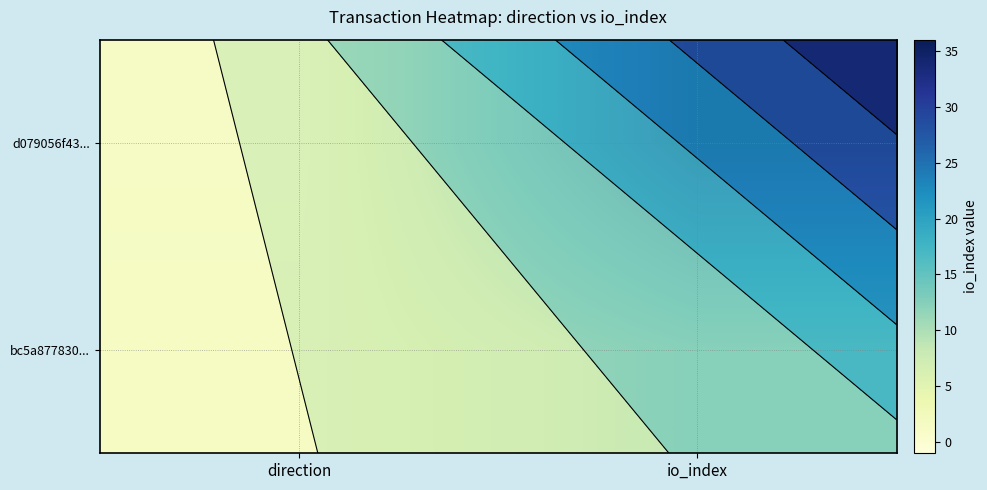

What is the sum of all bc5a877830... values?

14